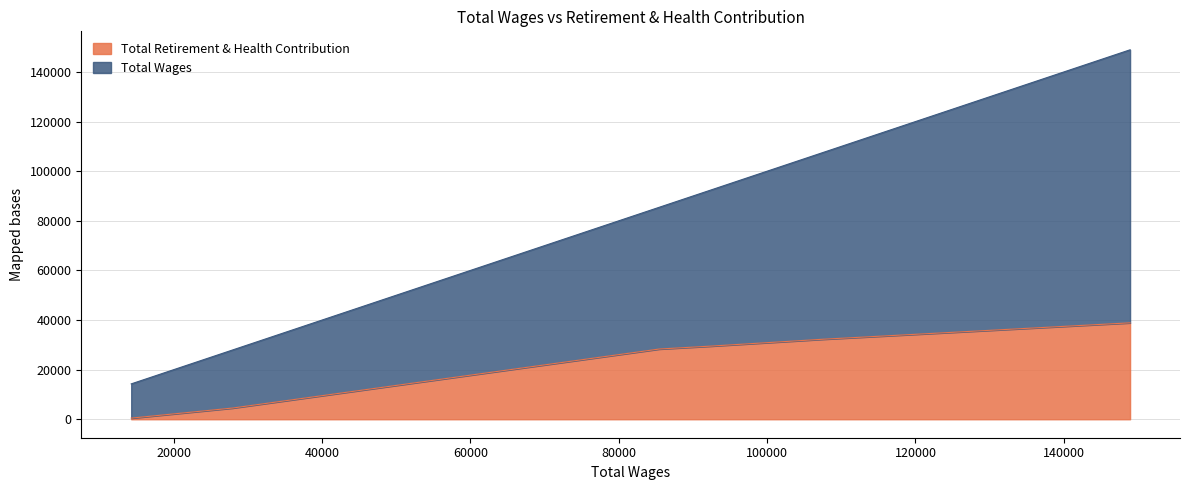

The value of Total Retirement & Health Contribution at 92323 is 29470. True or false?

True